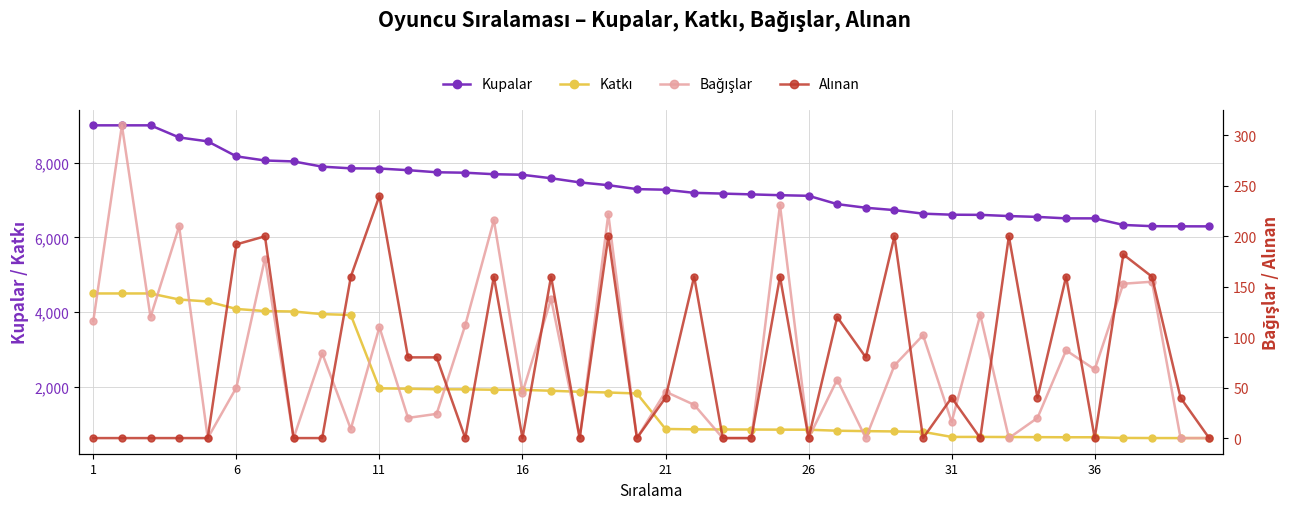

What is the minimum value for Kupalar?

6296